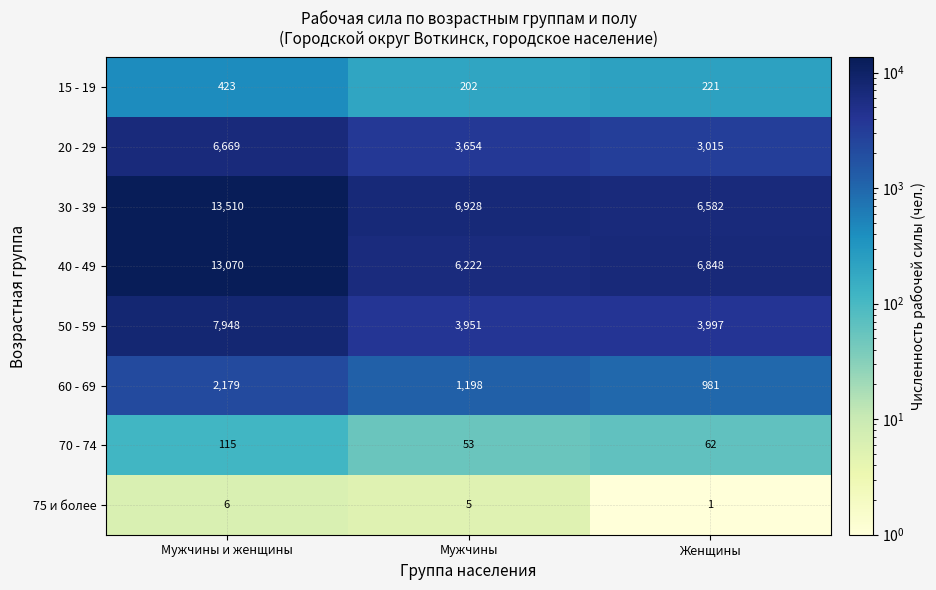

The 15 - 19 series shows 221 at Женщины. True or false?

True